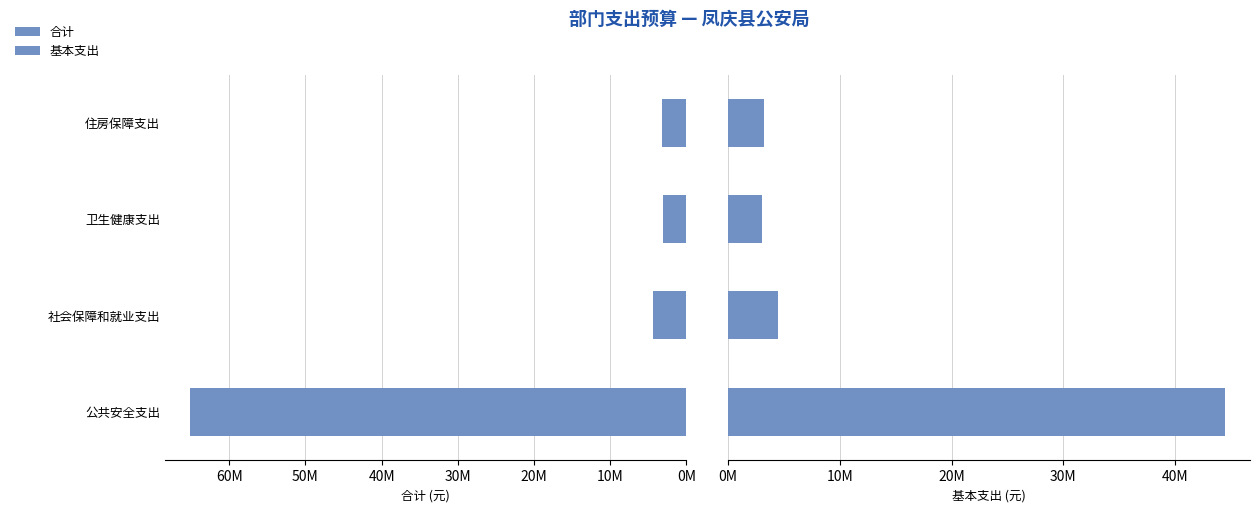

How many bars are there in each group?

2